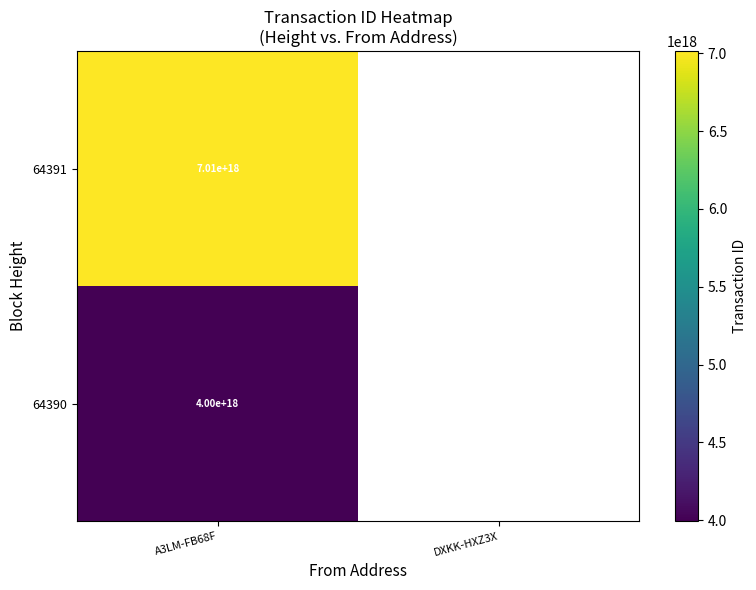

Rank the series at A3LM-FB68F from lowest to highest value.

64390, 64391